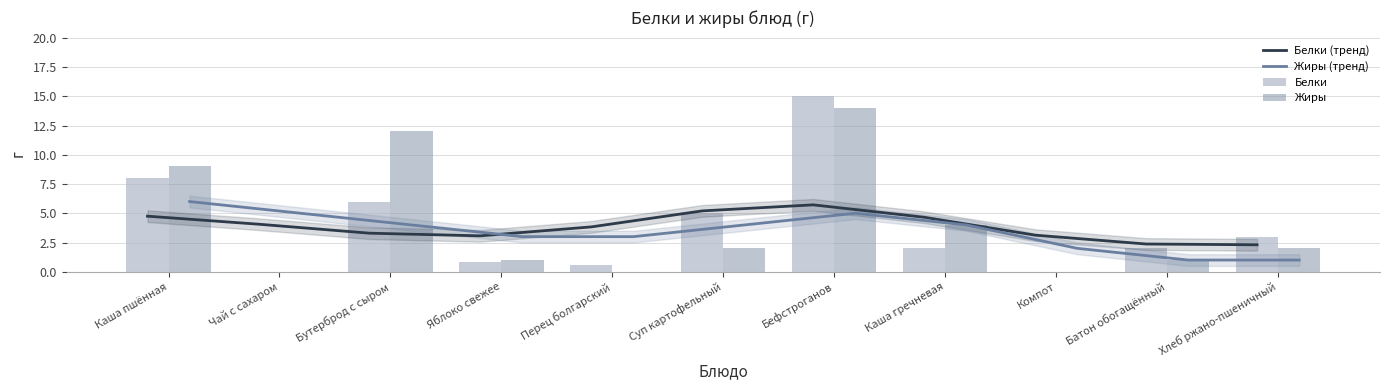

Rank the series by their maximum value, from lowest to highest.

Белки (тренд), Жиры (тренд), Жиры, Белки